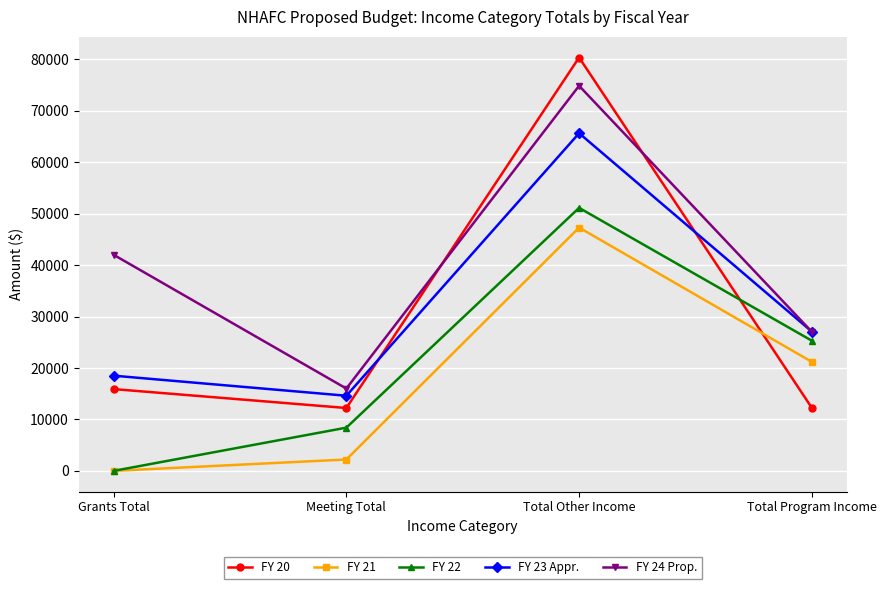

Rank the series by their maximum value, from highest to lowest.

FY 20, FY 24 Prop., FY 23 Appr., FY 22, FY 21